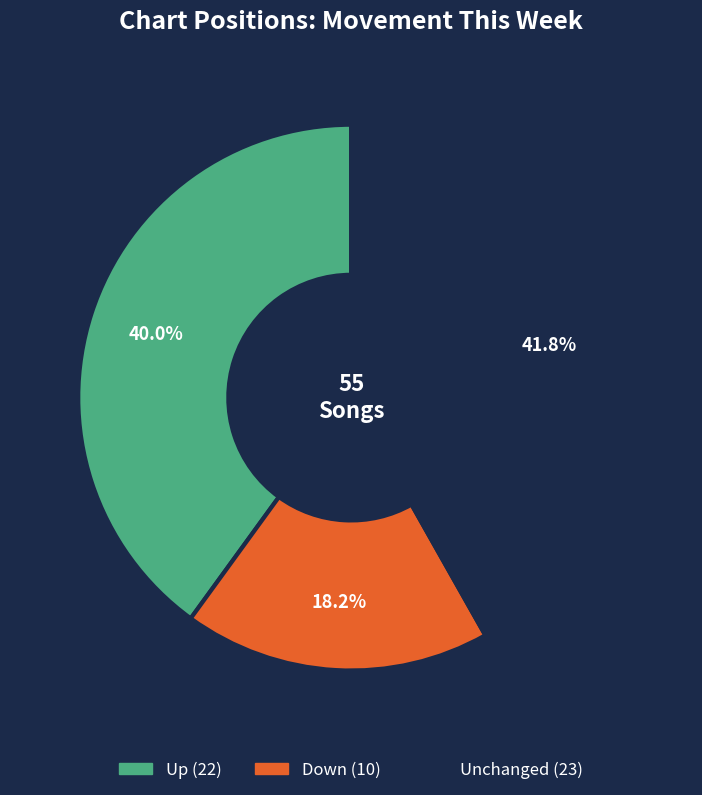

Is there any slice that represents more than half of the pie?

No